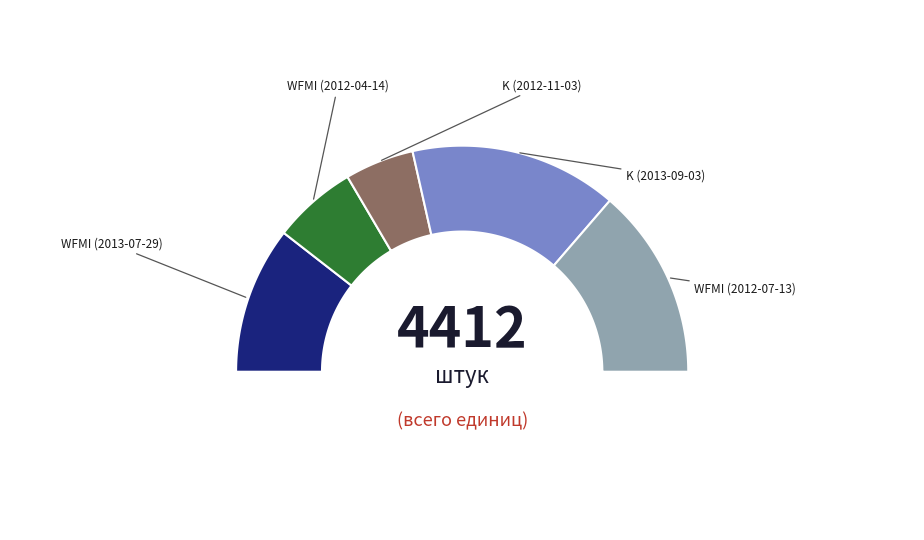

To the nearest percent, what is the difference between the K (2012-11-03) and WFMI (2012-04-14) slice percentages?

2%